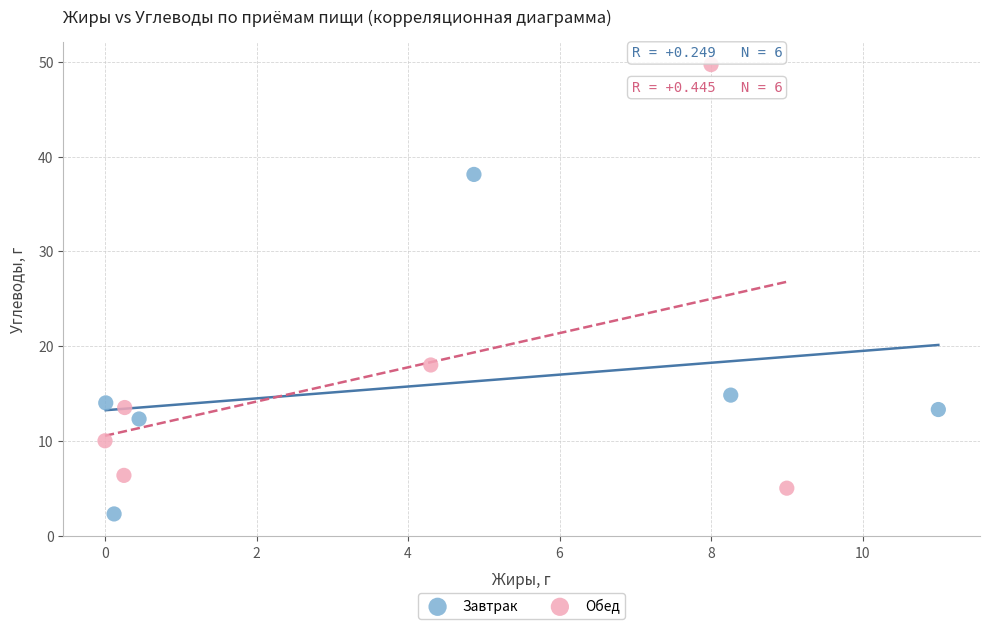

Which series contains the lowest Y value?

Завтрак